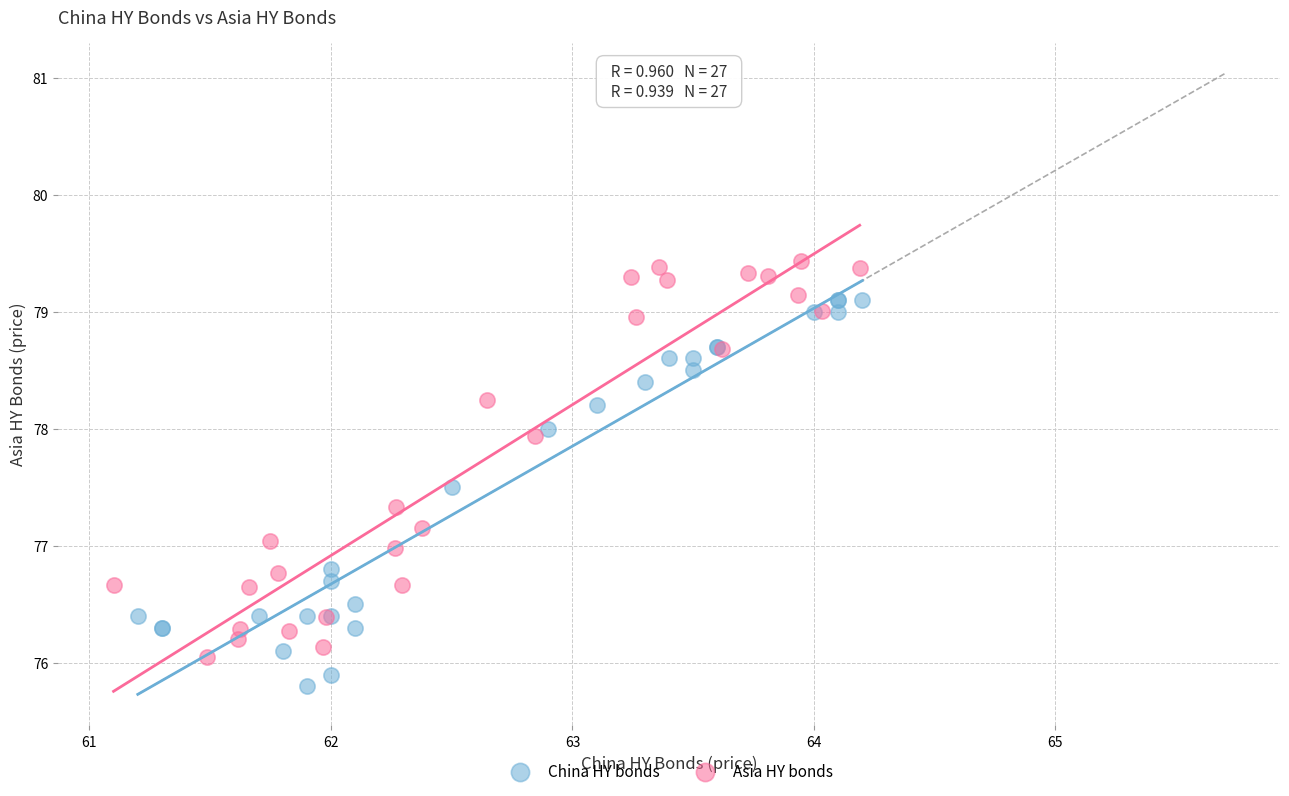

Which series contains the highest Y value?

Asia HY bonds